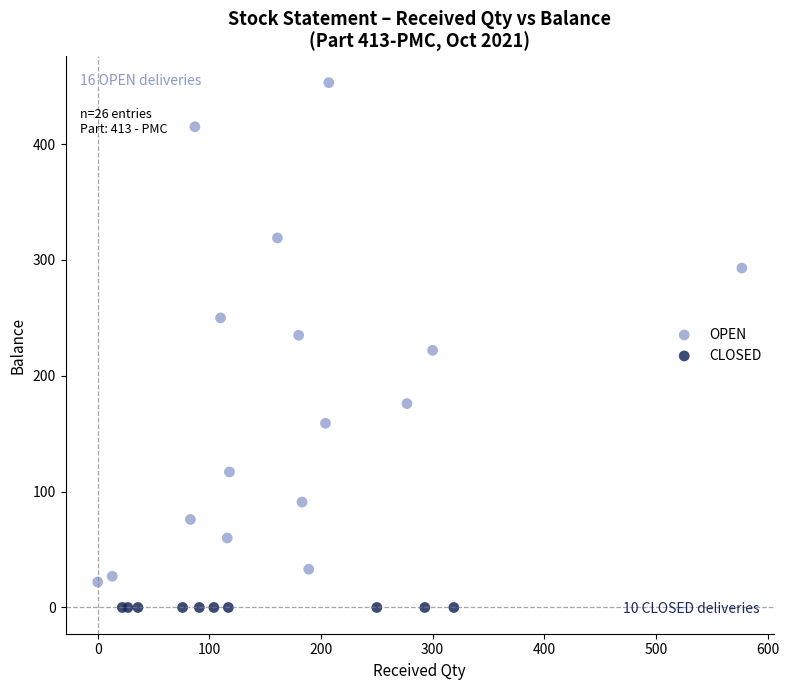

Which series contains the highest Y value?

OPEN